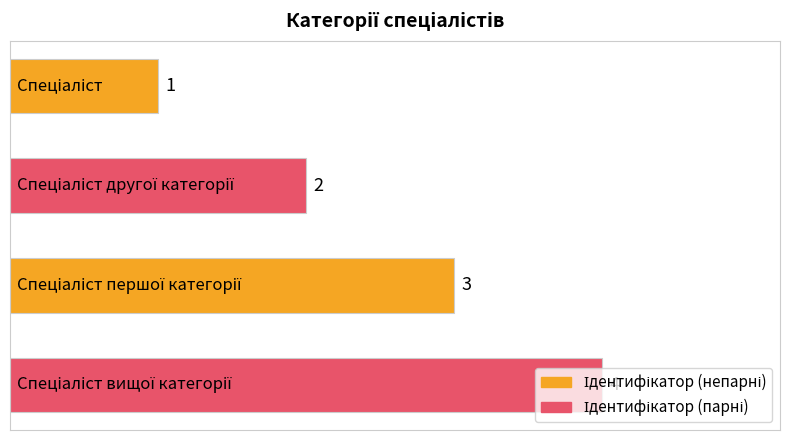

How many values are between 2 and 4?

3